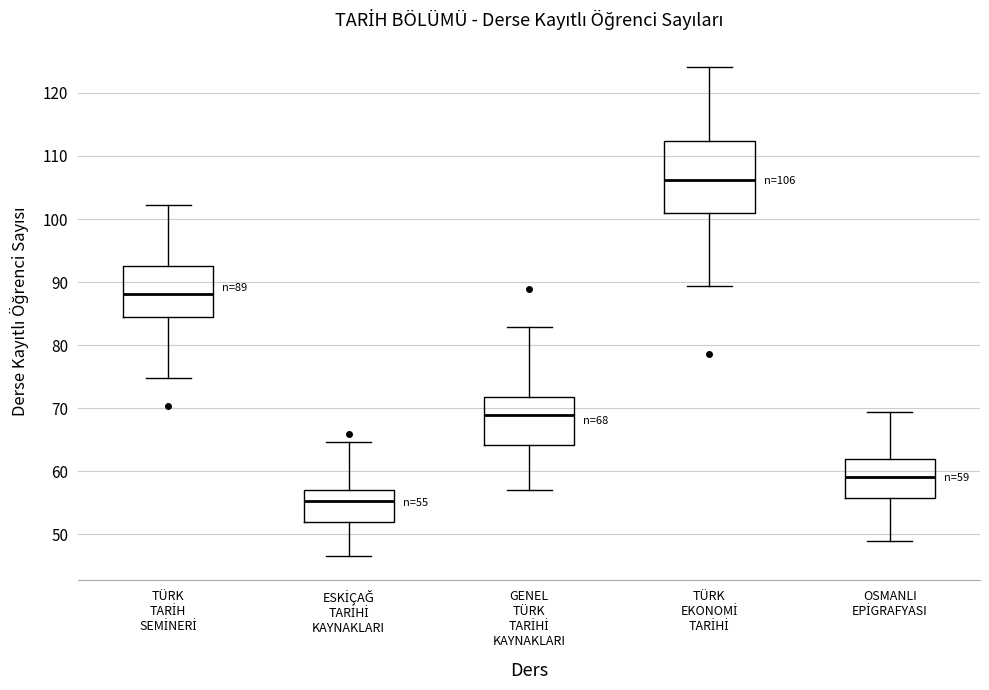

Comparing the boxes themselves (not the whiskers), which one is the tallest?

TÜRK EKONOMİ TARİHİ